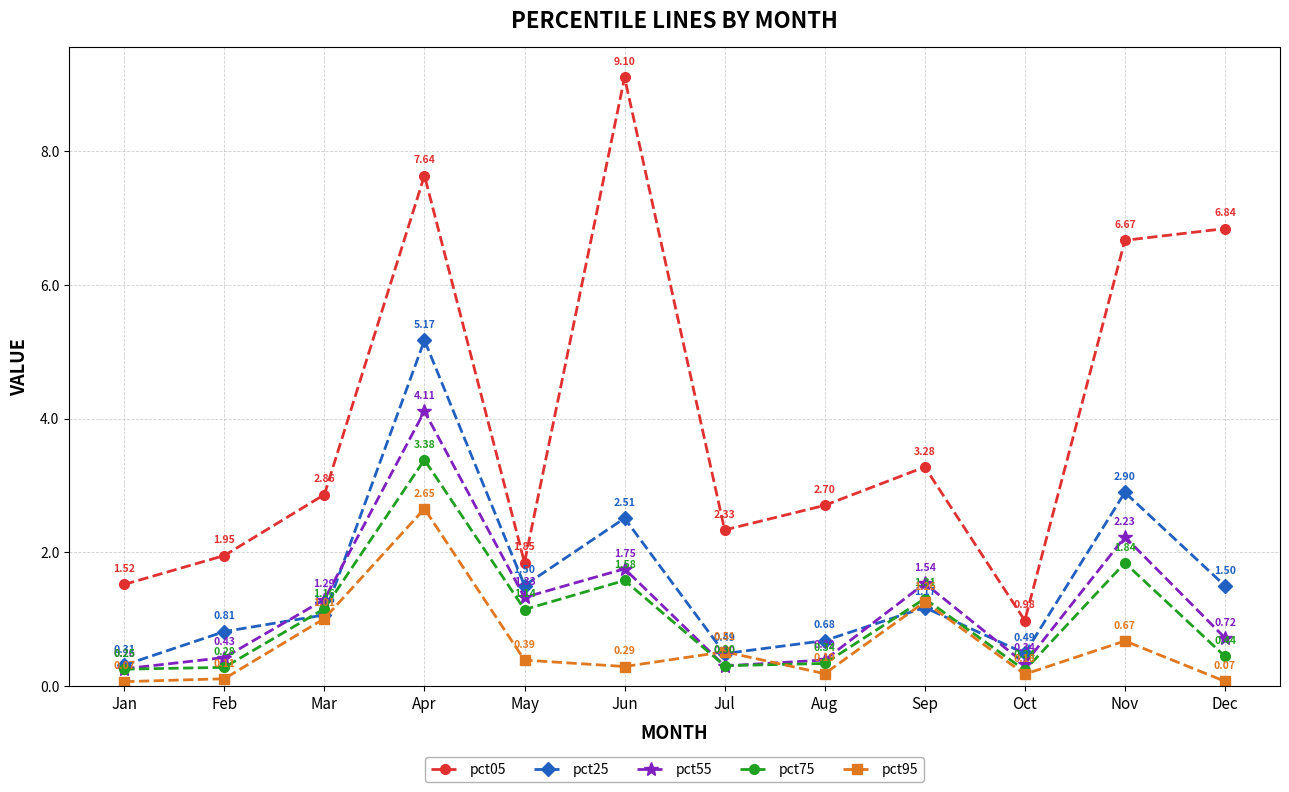

Which series changed the most between Oct and Nov?

pct05